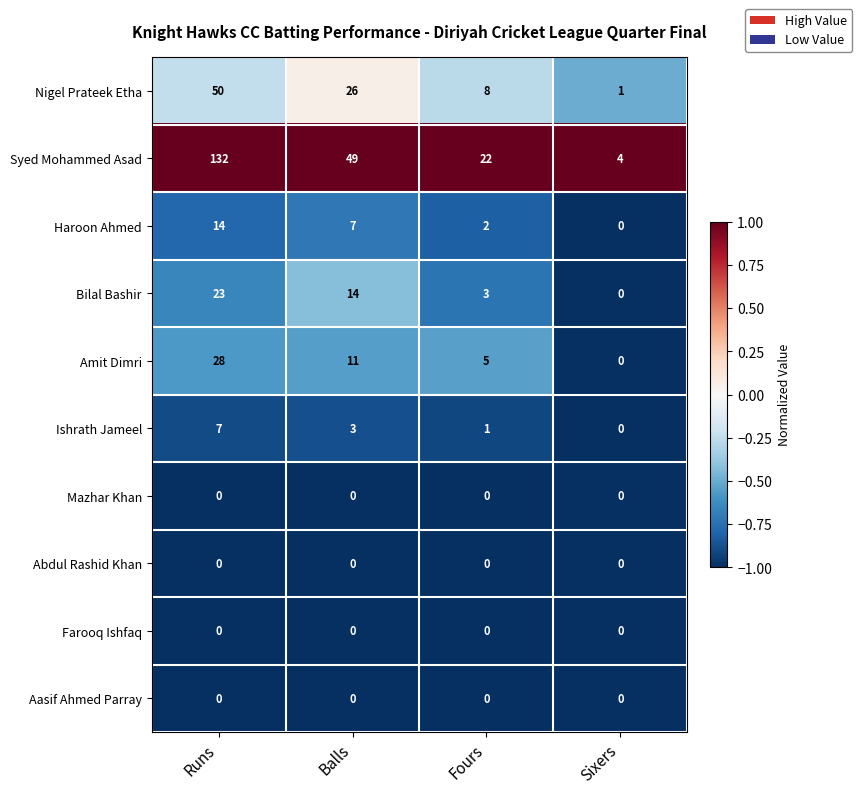

Rank the categories by Bilal Bashir value from lowest to highest.

Sixers, Fours, Balls, Runs